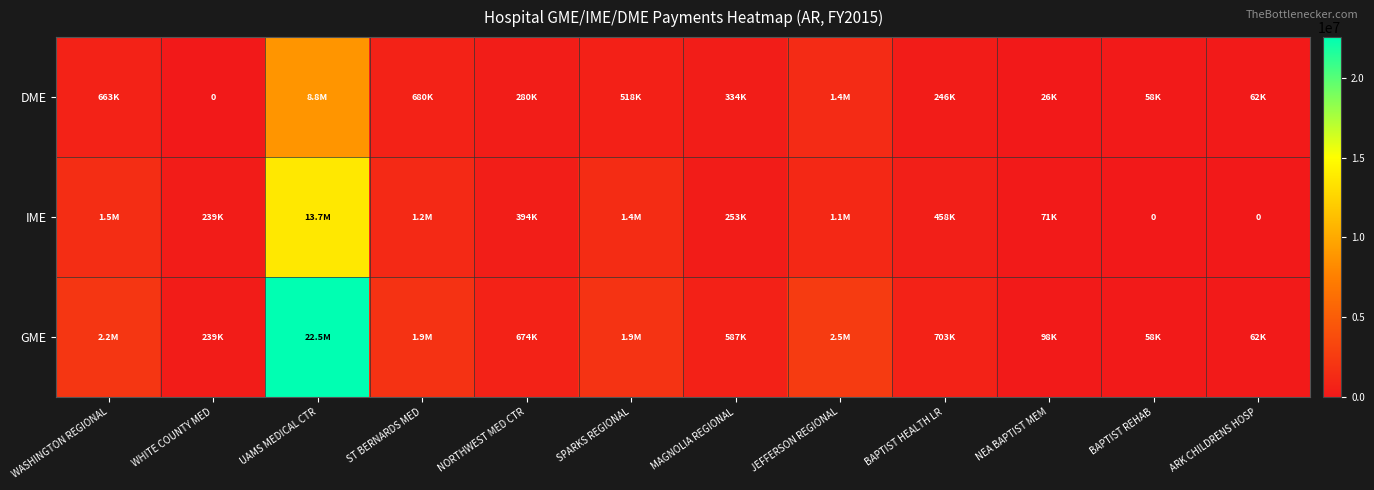

What is the difference between the maximum and minimum values in the DME series?

8832591